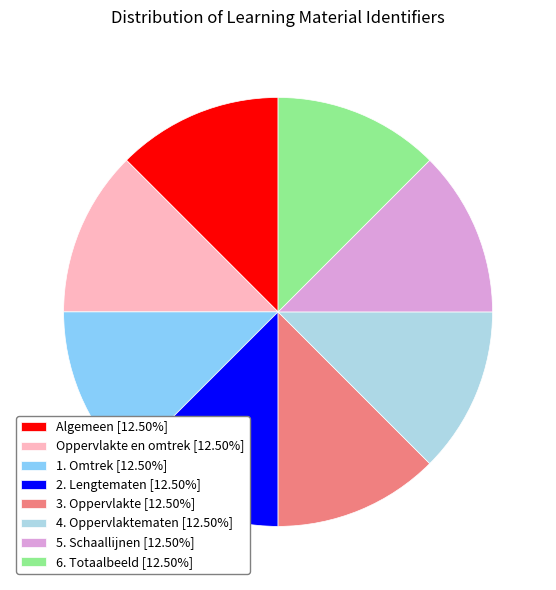

Is there a majority slice in this chart?

No